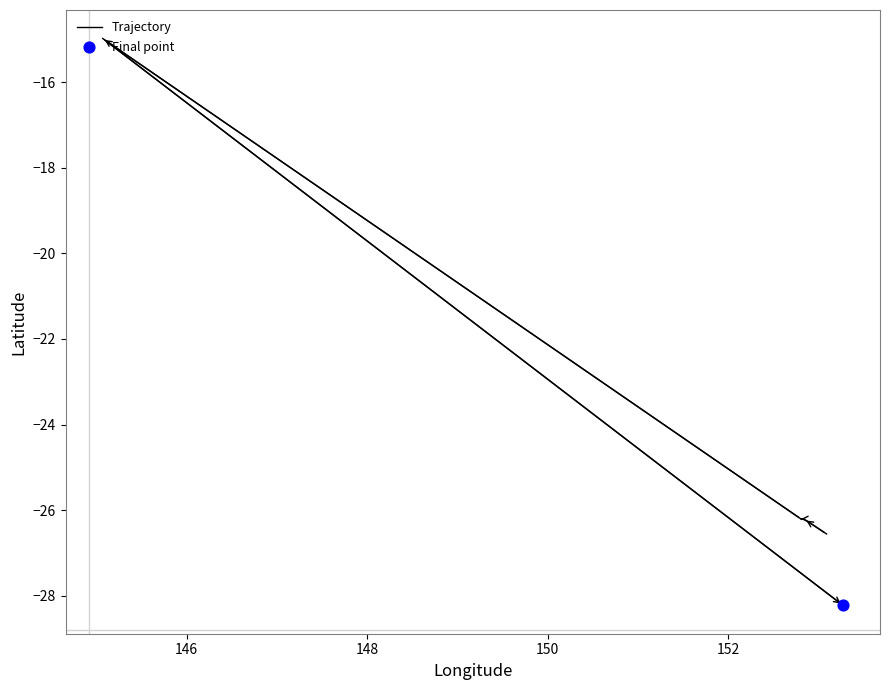

Which has a higher value, 146 or 152?

146